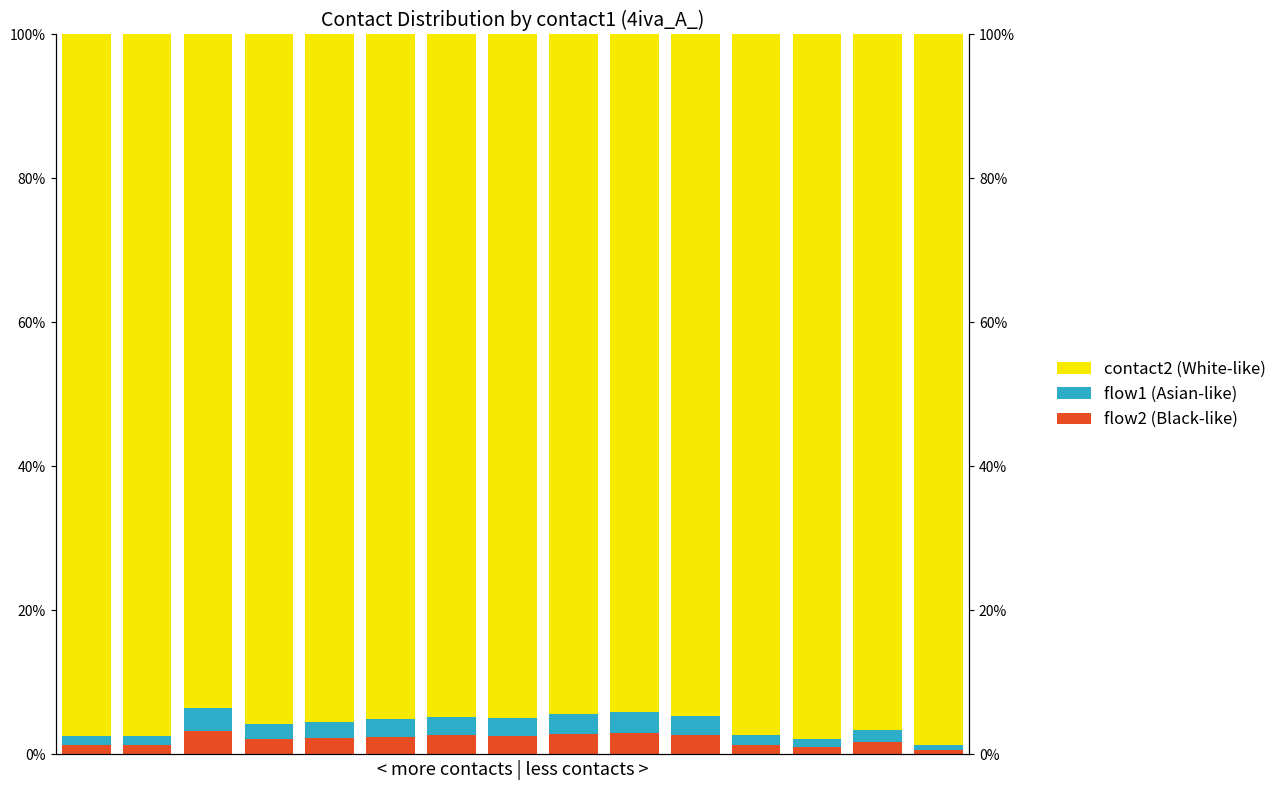

What is the sum of all flow2 (Black-like) values?

30.9